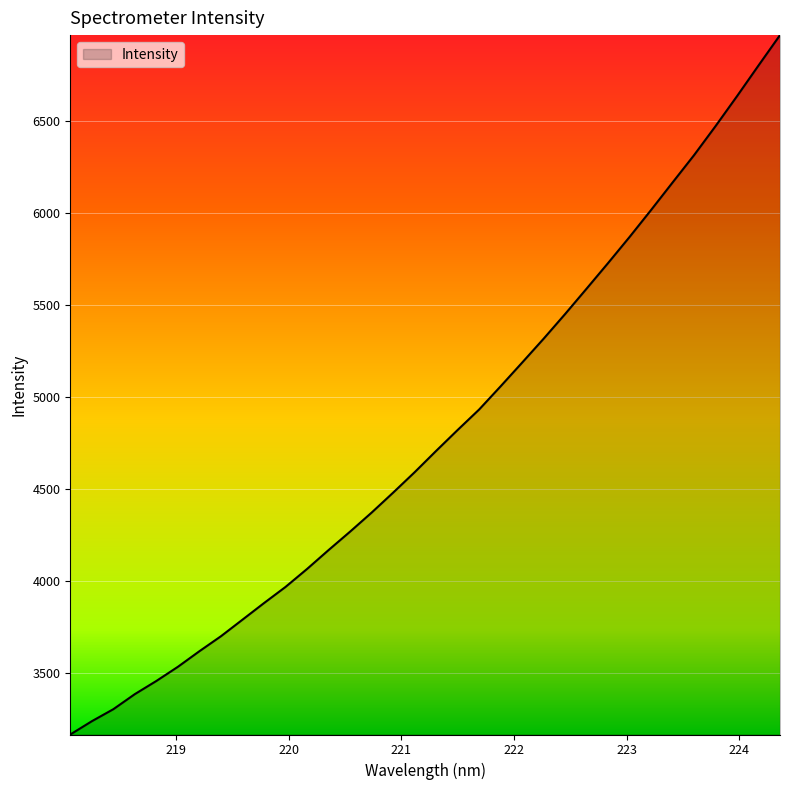

What is the smallest value displayed?

3163.0